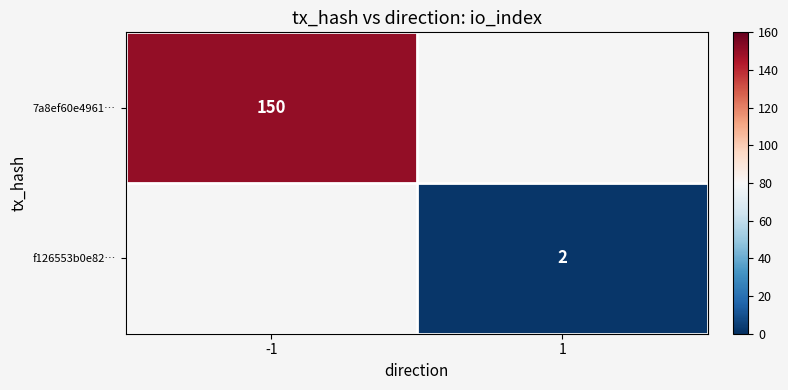

What is the maximum value shown in the chart?

150.0